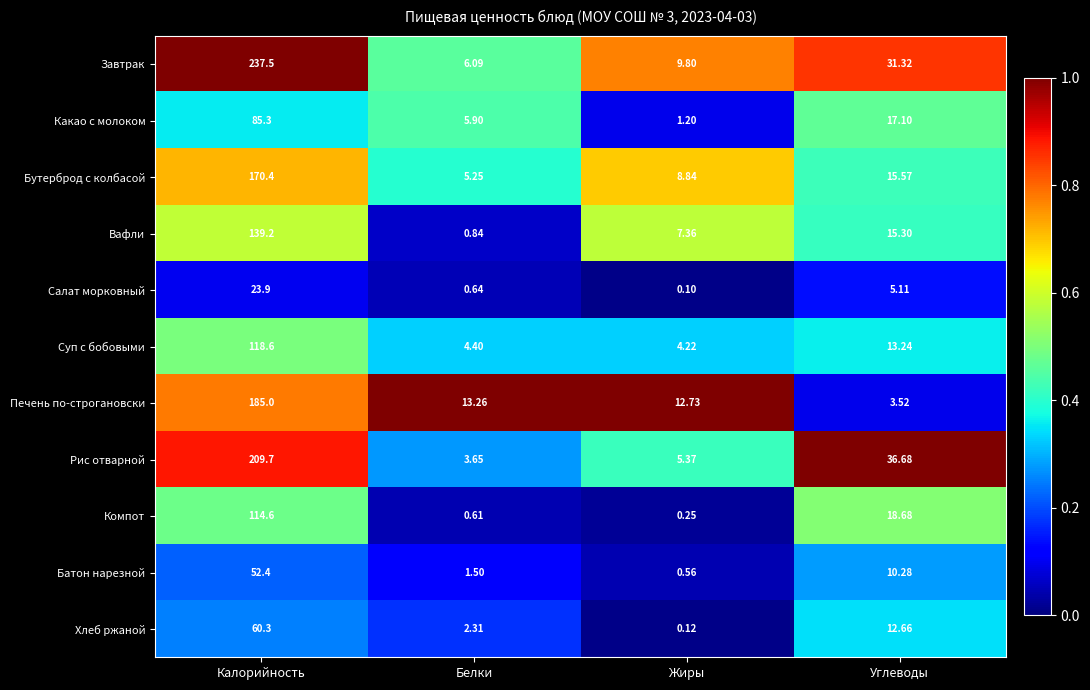

At Калорийность, list the series in order from largest to smallest.

Завтрак, Рис отварной, Печень по-строгановски, Бутерброд с колбасой, Вафли, Суп с бобовыми, Компот, Какао с молоком, Хлеб ржаной, Батон нарезной, Салат морковный